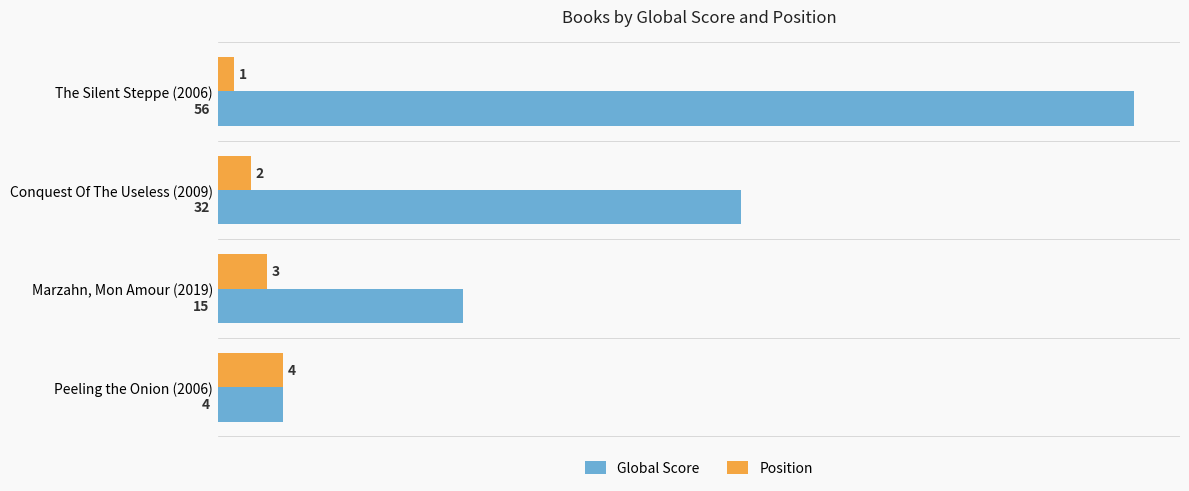

What is the difference between the Global Score values at Peeling the Onion (2006) and Marzahn, Mon Amour (2019)?

11